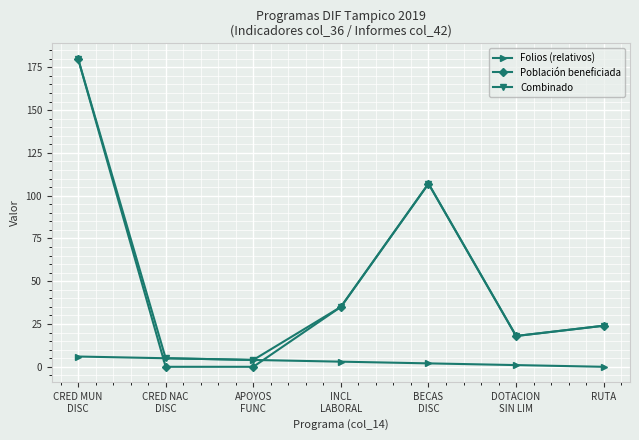

Which series has the widest spread of values?

Población beneficiada